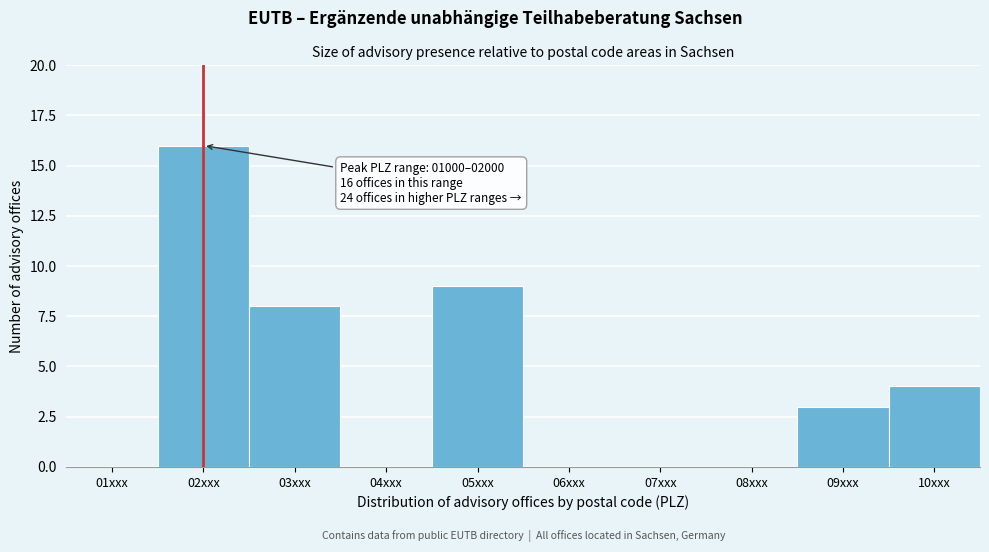

Reading left to right, list all the values displayed in this chart.

01xxx=0	02xxx=16	03xxx=8	04xxx=0	05xxx=9	06xxx=0	07xxx=0	08xxx=0	09xxx=3	10xxx=4